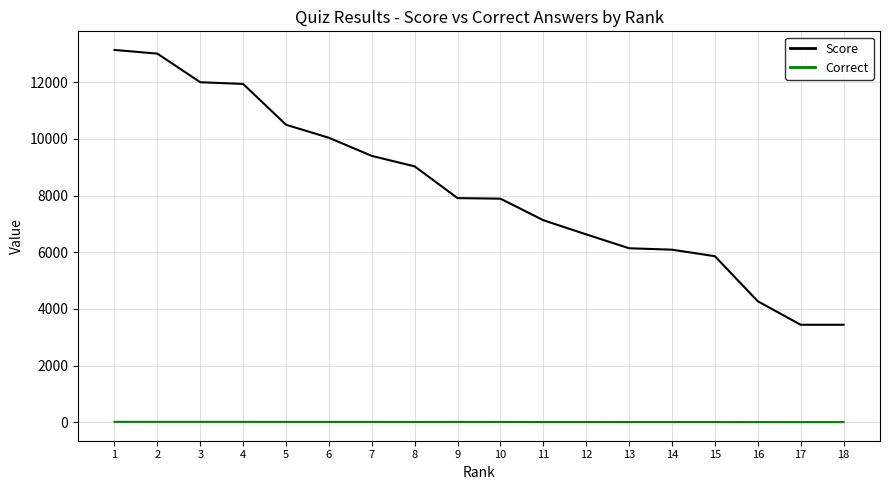

Which series has the largest total across all categories?

Score